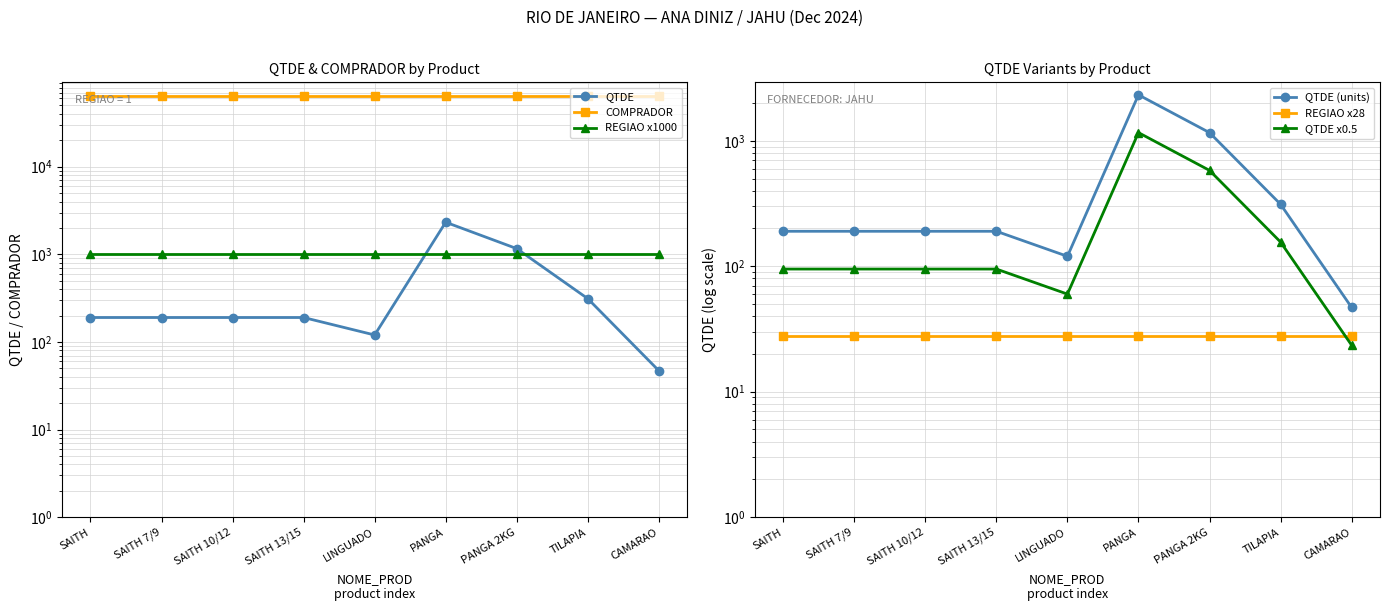

Which series ends up on top after the final intersection of QTDE x0.5 and REGIAO x28?

REGIAO x28